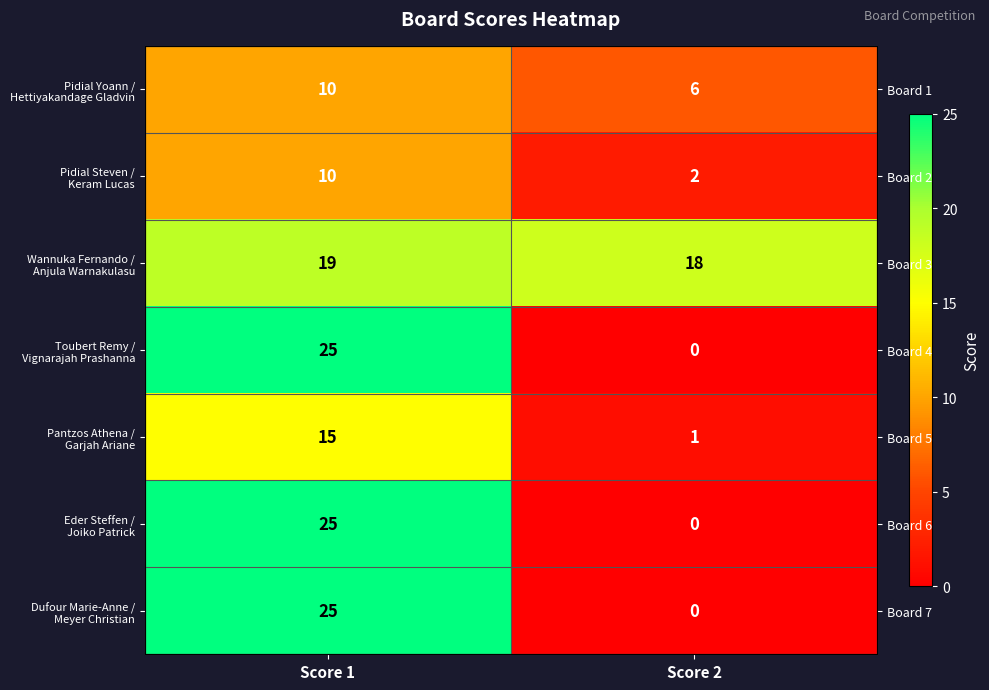

True or false: Pidial Steven / Keram Lucas has a value of 17 at Score 1.

False